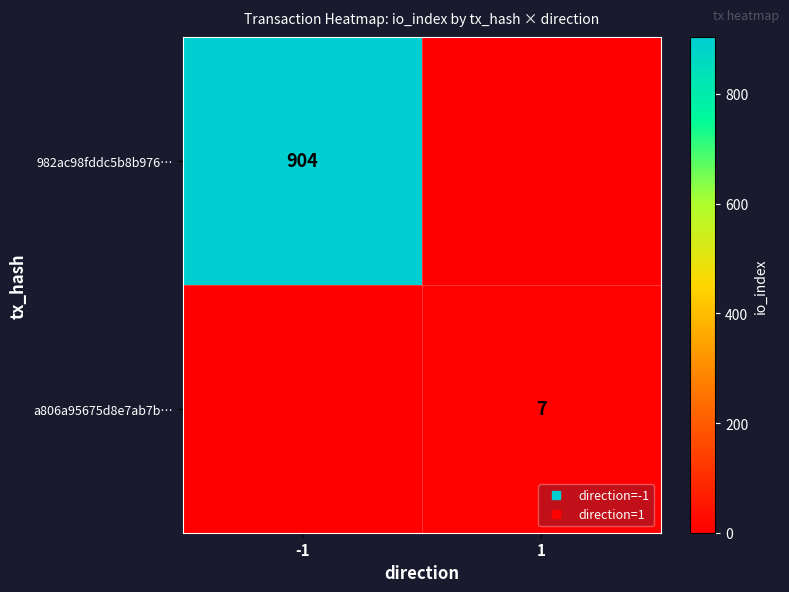

Where is 982ac98fddc5b8b976… nearest to the value 452?

-1